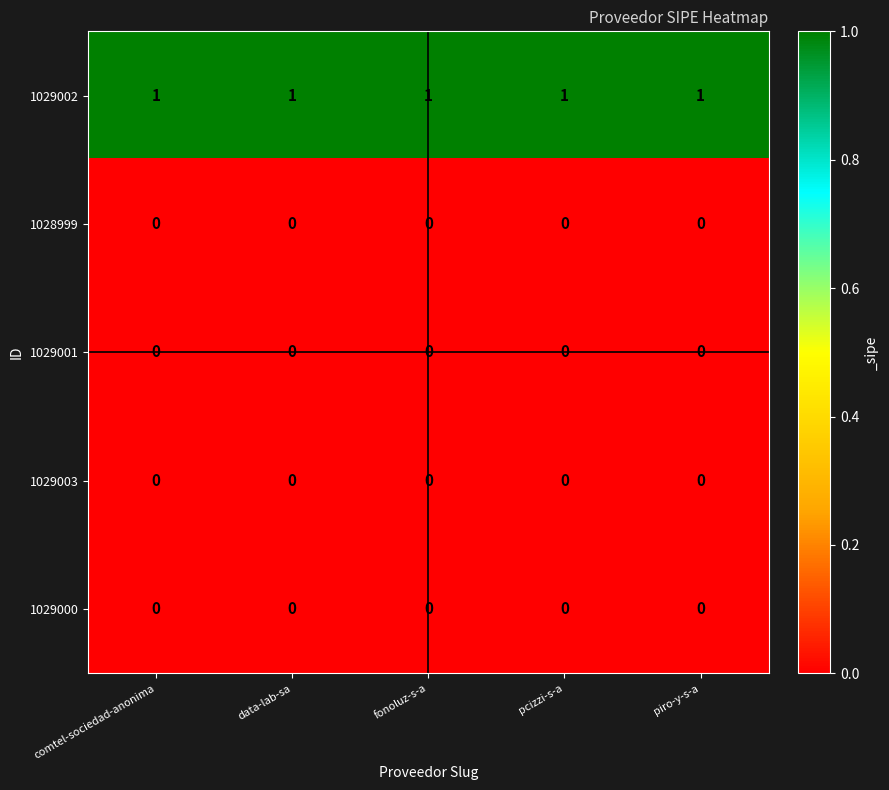

True or false: 1029003 has a value of 0 at pcizzi-s-a.

True